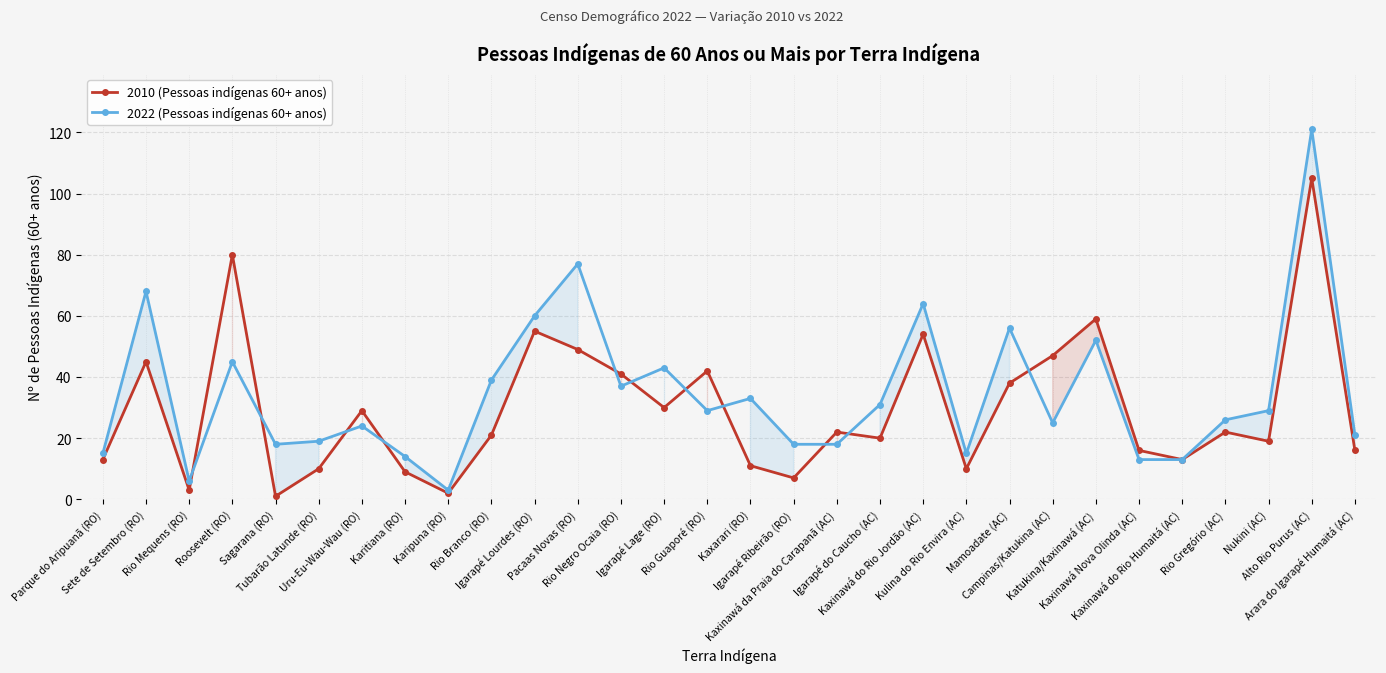

How many lines are shown in the chart?

2